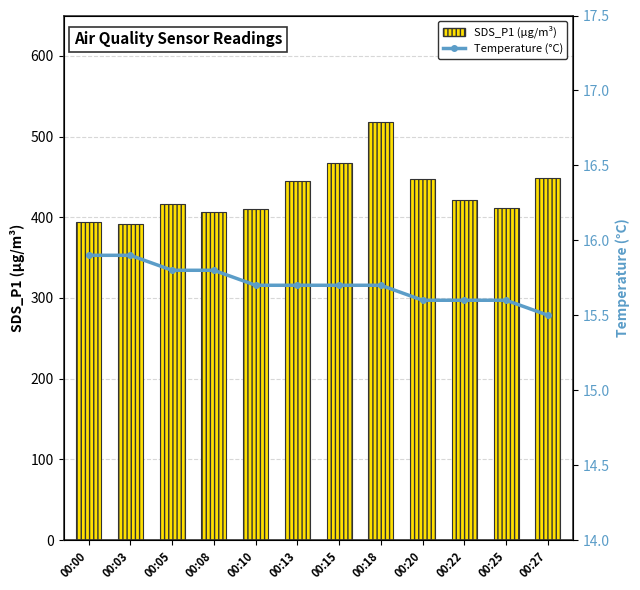

What is the difference between the SDS_P1 (µg/m³) values at 00:27 and 00:20?

1.0